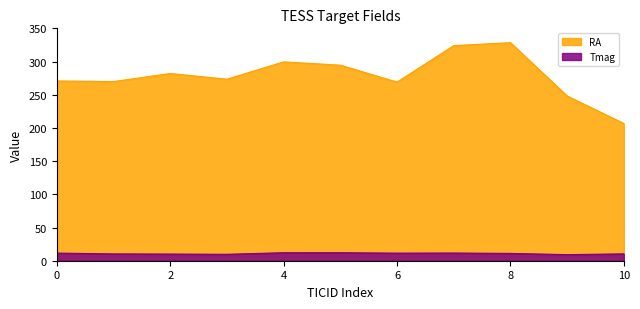

The RA series shows 206.6 at 10. True or false?

True